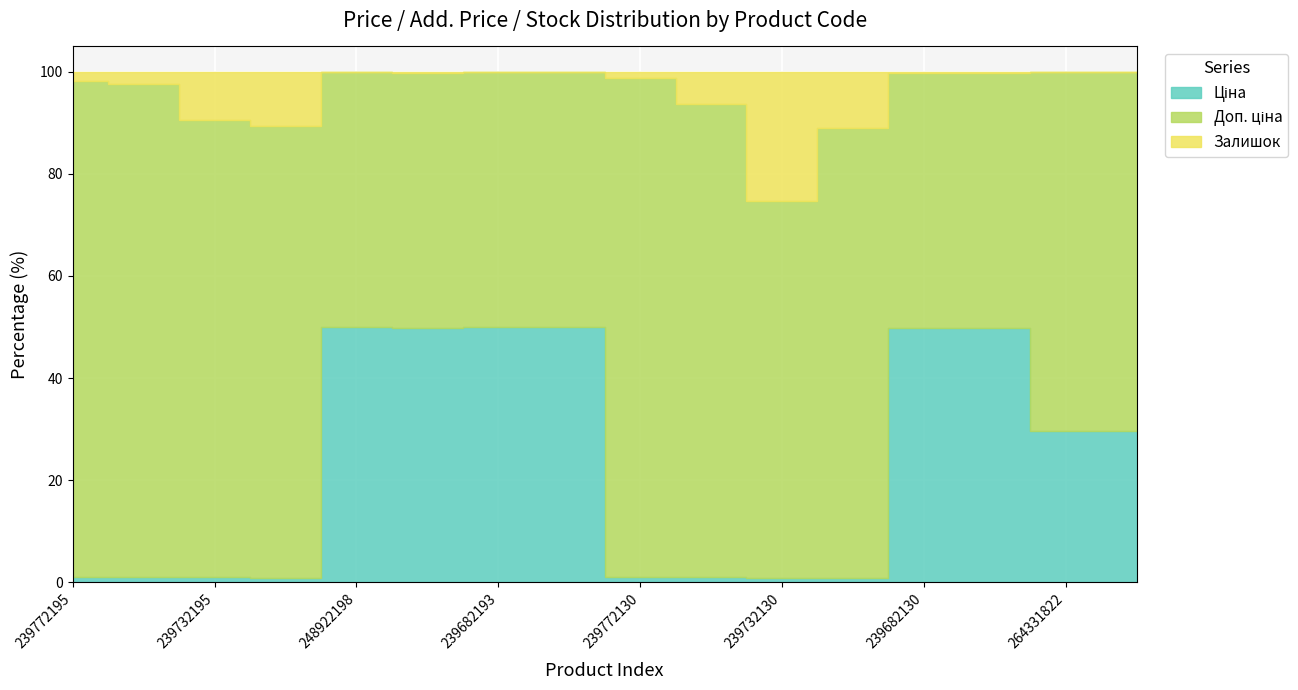

True or false: Доп. ціна has a value of 15317.6 at 239772195.

False